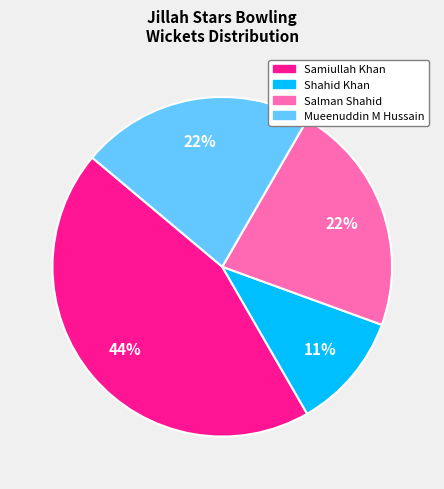

To the nearest percent, what is the difference between the largest and smallest slice percentages?

33%